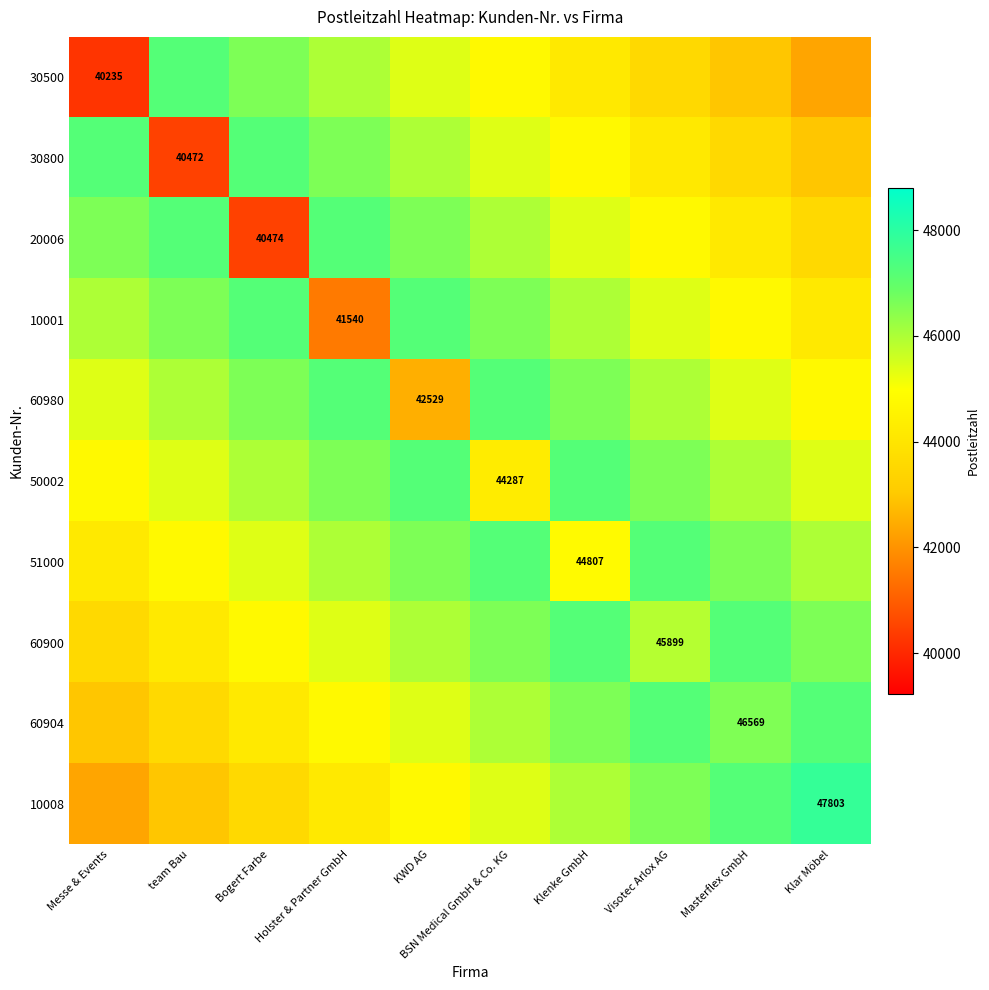

List the labels in order of 10008 value, largest first.

Klar Möbel, Masterflex GmbH, Visotec Arlox AG, Klenke GmbH, BSN Medical GmbH & Co. KG, KWD AG, Holster & Partner GmbH, Bogert Farbe, team Bau, Messe & Events